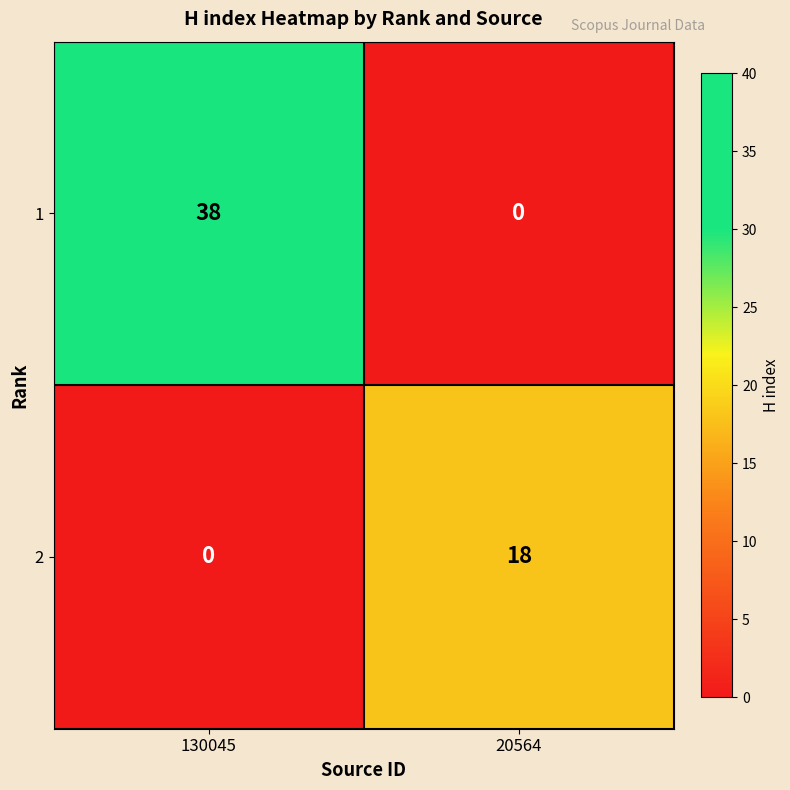

List the series in order of their peak value, lowest first.

2, 1